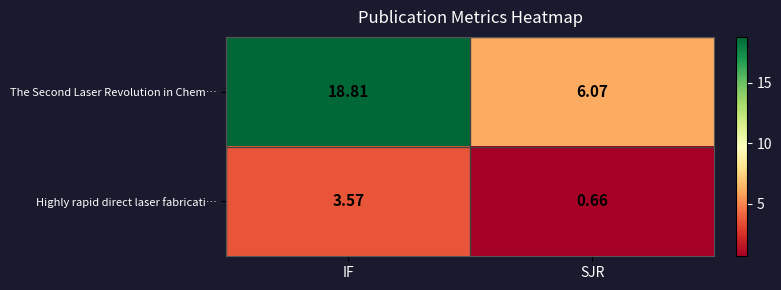

Which series changed the most between IF and SJR?

The Second Laser Revolution in Chem…